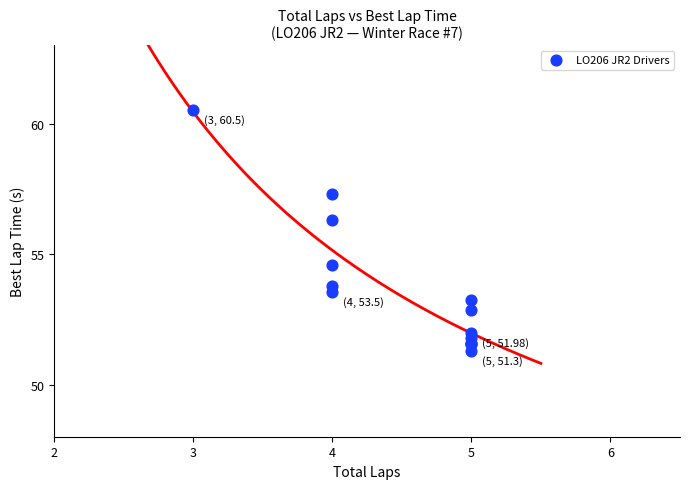

What Y value in the scatter plot is closest to 55?

54.6